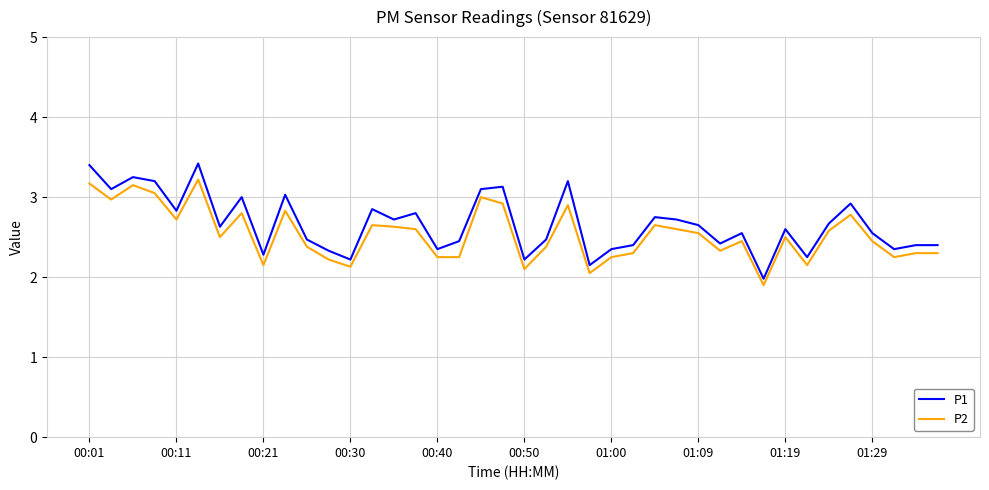

What is the difference between the maximum and minimum values in the P2 series?

1.3